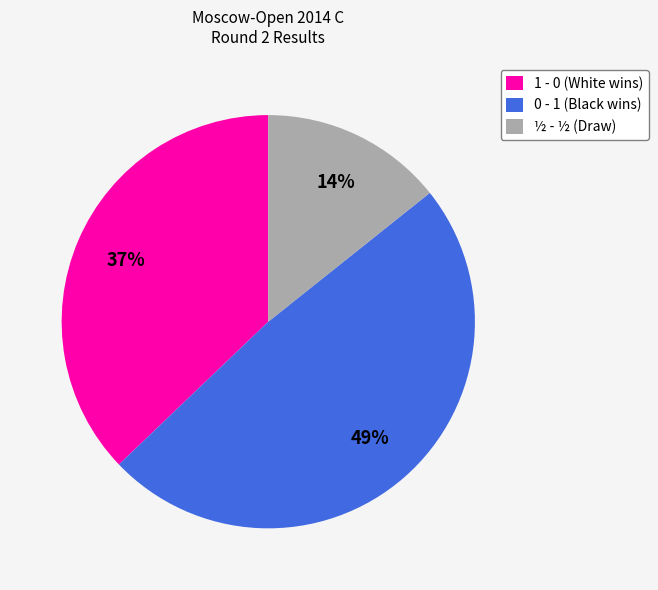

To the nearest percent, what is the average slice percentage?

33%